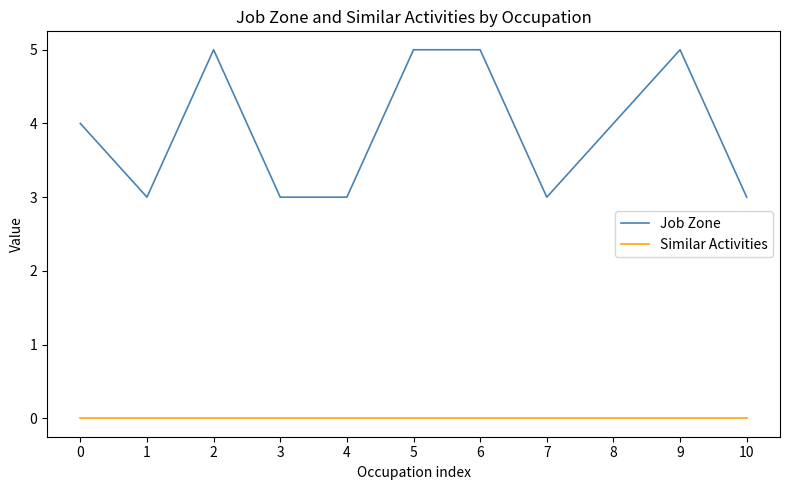

At 5, list the series in order from smallest to largest.

Similar Activities, Job Zone